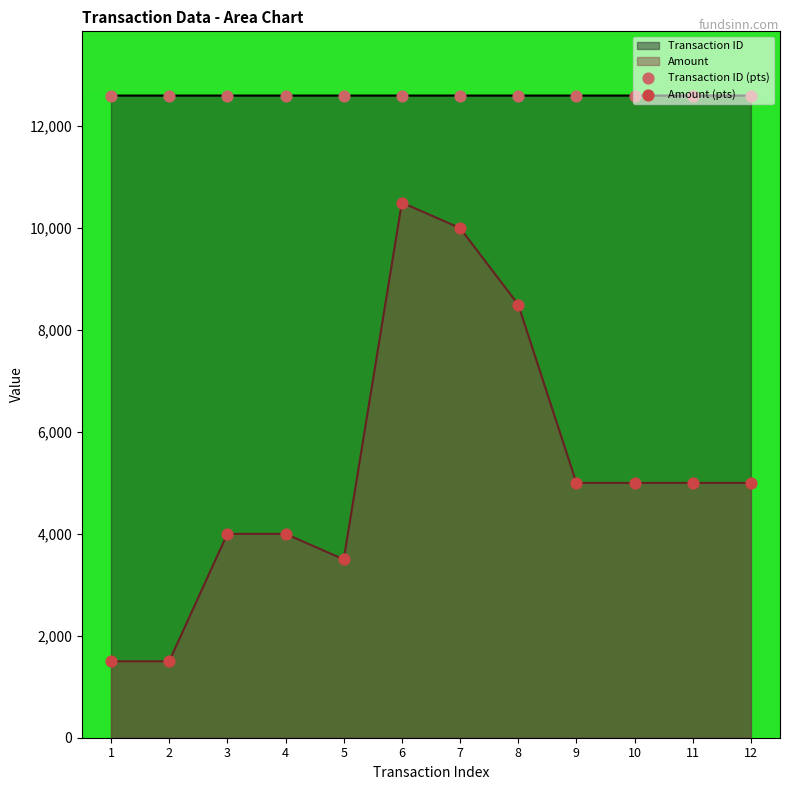

Which series contains the lowest Y value?

Amount